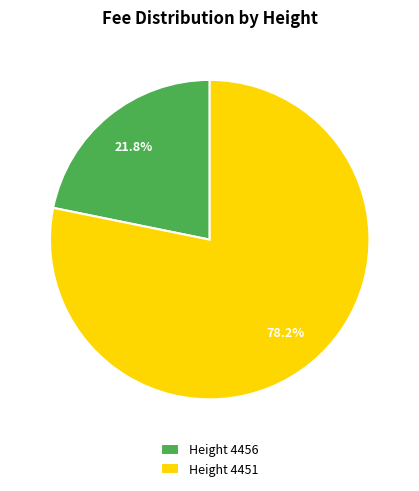

Do Height 4456 and Height 4451 together represent more than half of the pie?

Yes